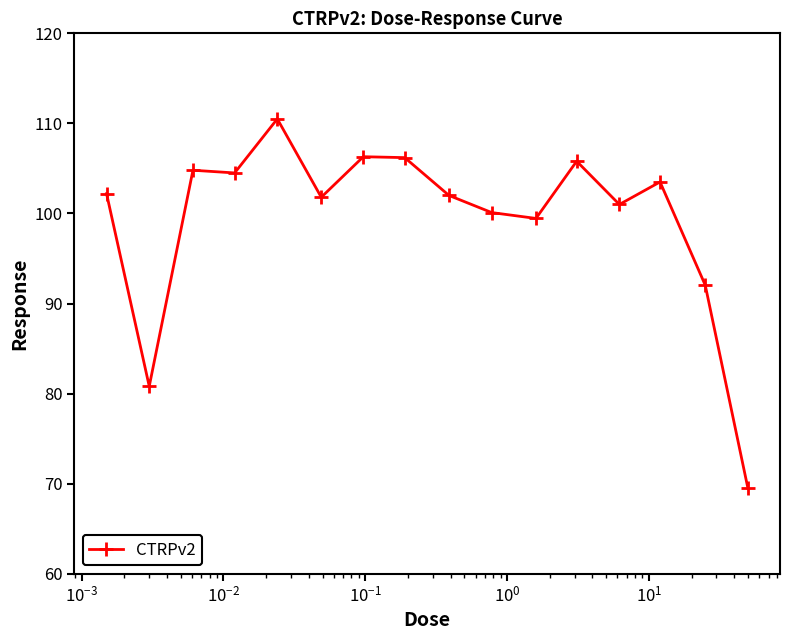

What is the greatest value displayed?

110.5